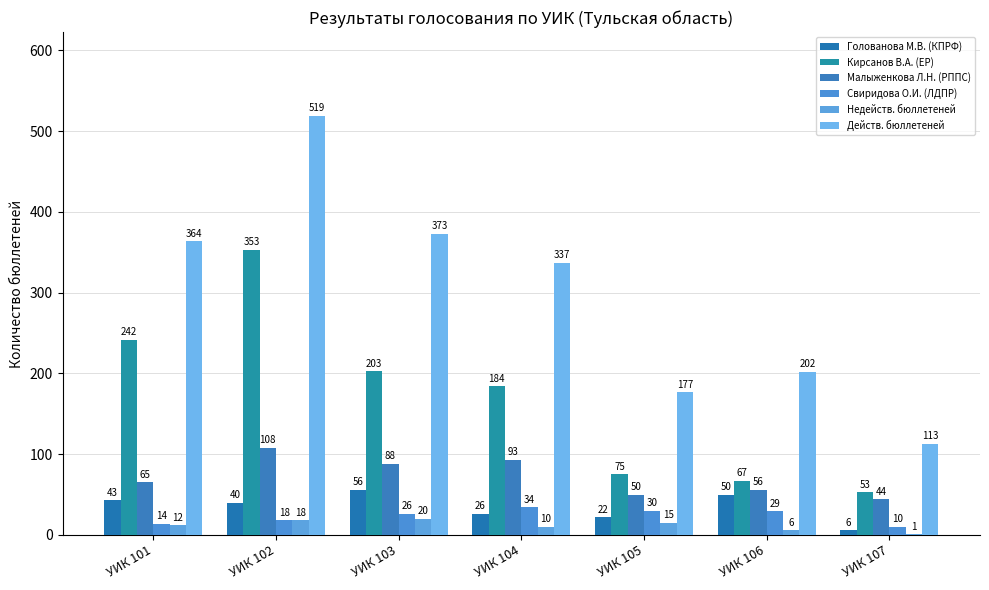

Reading left to right, transcribe all the data shown in this chart.

Голованова М.В. (КПРФ): УИК 101=43	УИК 102=40	УИК 103=56	УИК 104=26	УИК 105=22	УИК 106=50	УИК 107=6
Кирсанов В.А. (ЕР): УИК 101=242	УИК 102=353	УИК 103=203	УИК 104=184	УИК 105=75	УИК 106=67	УИК 107=53
Малыженкова Л.Н. (РППС): УИК 101=65	УИК 102=108	УИК 103=88	УИК 104=93	УИК 105=50	УИК 106=56	УИК 107=44
Свиридова О.И. (ЛДПР): УИК 101=14	УИК 102=18	УИК 103=26	УИК 104=34	УИК 105=30	УИК 106=29	УИК 107=10
Недейств. бюллетеней: УИК 101=12	УИК 102=18	УИК 103=20	УИК 104=10	УИК 105=15	УИК 106=6	УИК 107=1
Действ. бюллетеней: УИК 101=364	УИК 102=519	УИК 103=373	УИК 104=337	УИК 105=177	УИК 106=202	УИК 107=113